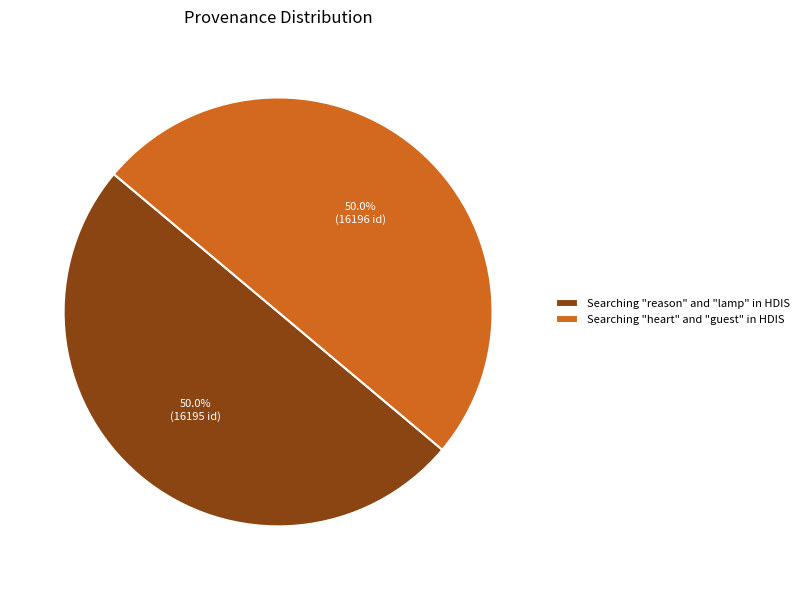

To the nearest percent, what is the average slice percentage?

50%